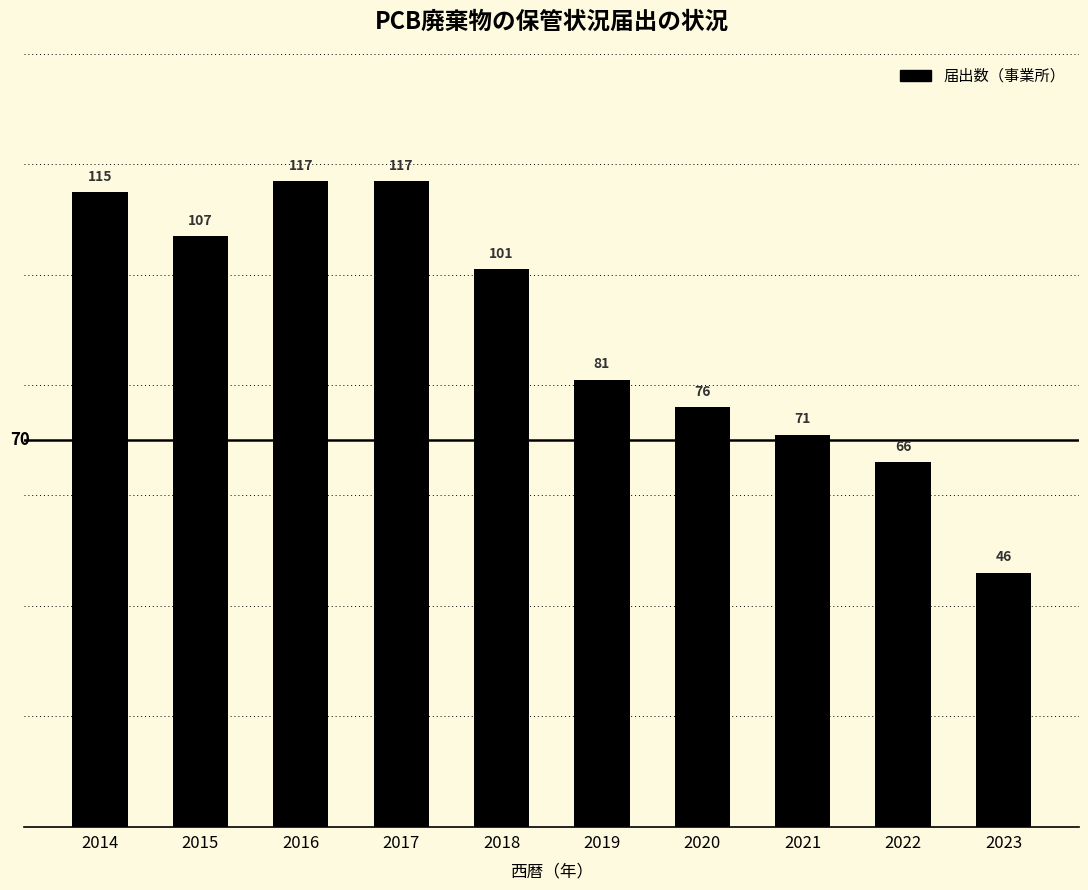

What is the value of the 4th bar from the left?

117